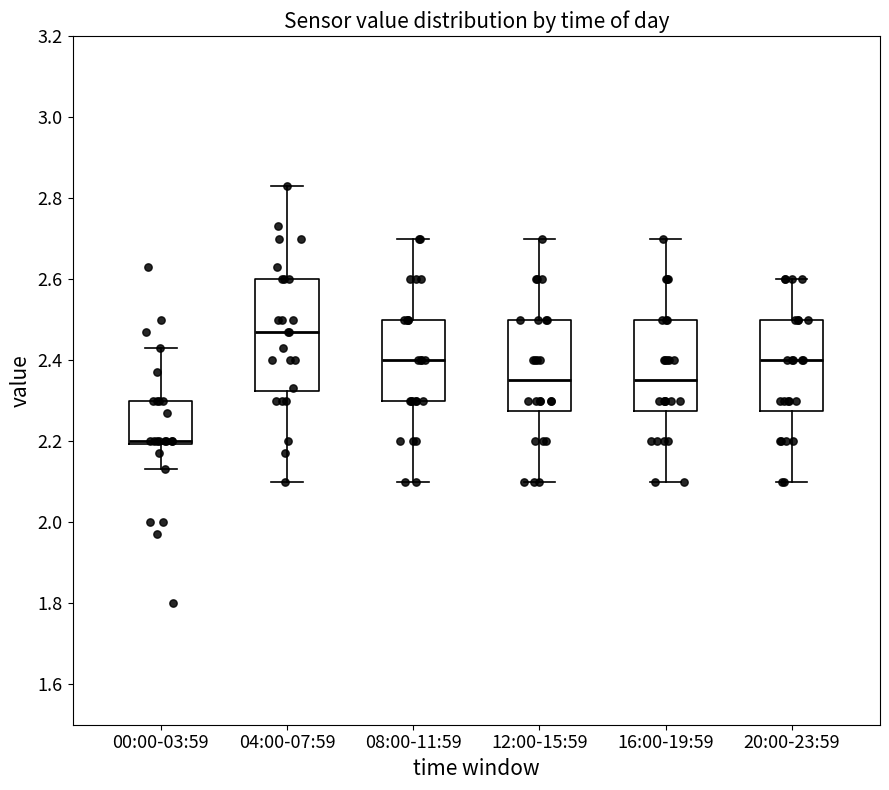

Which box's median line is the lowest?

00:00-03:59